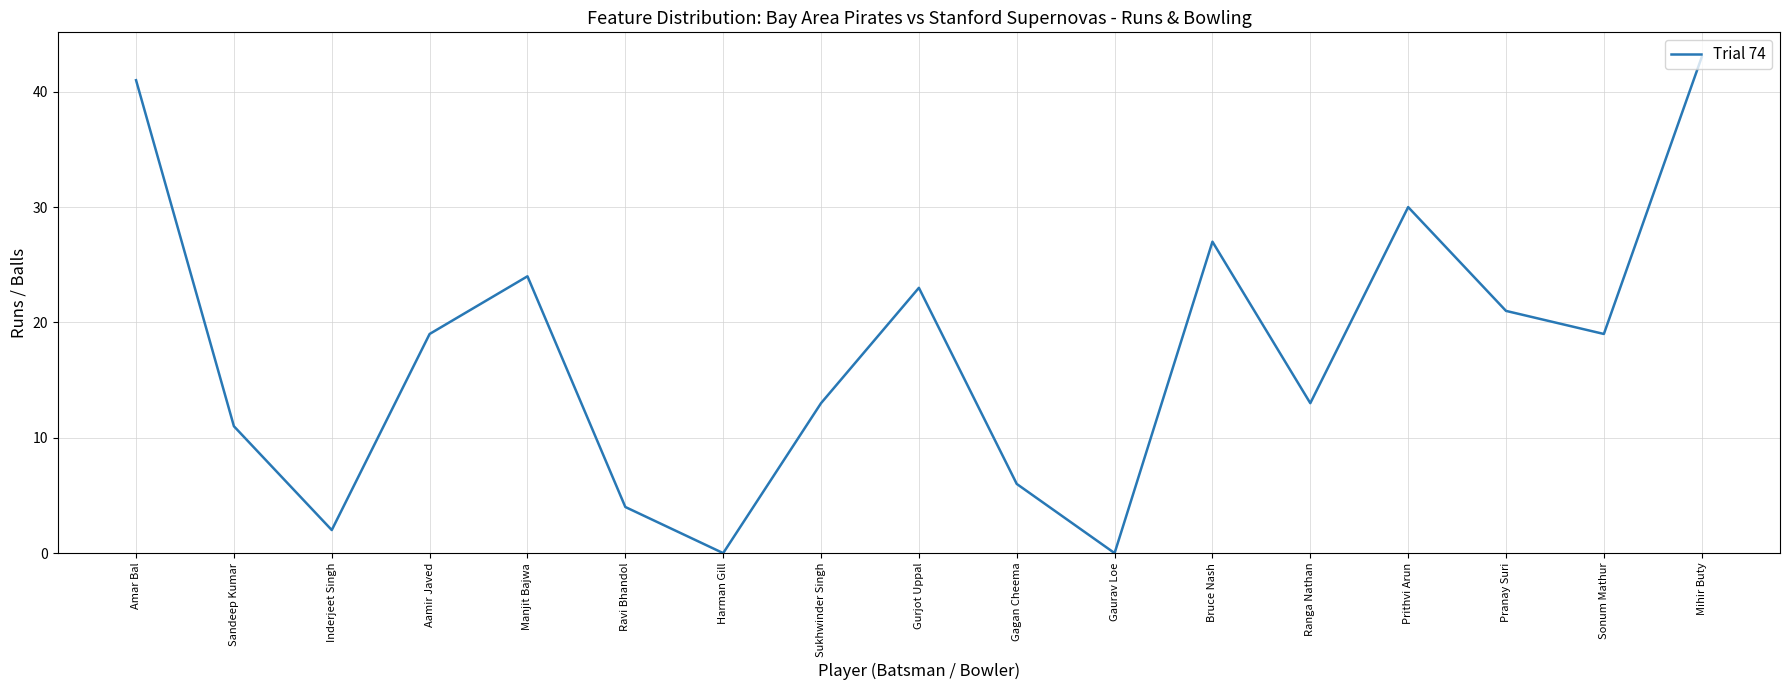

How many categories are shown in the chart?

17